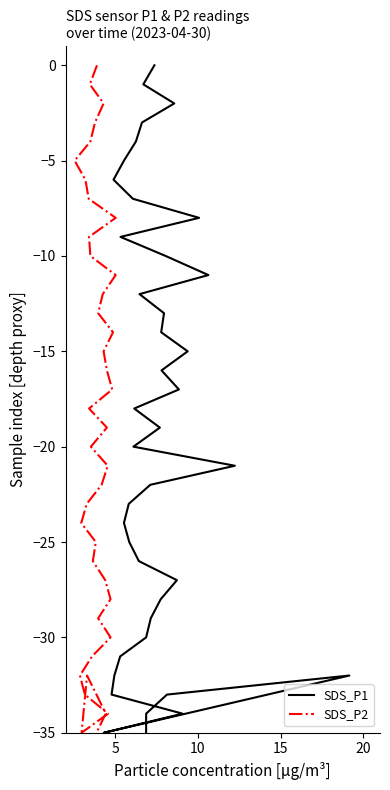

What is the value of the SDS_P2 point at the 7th from the left?

-6